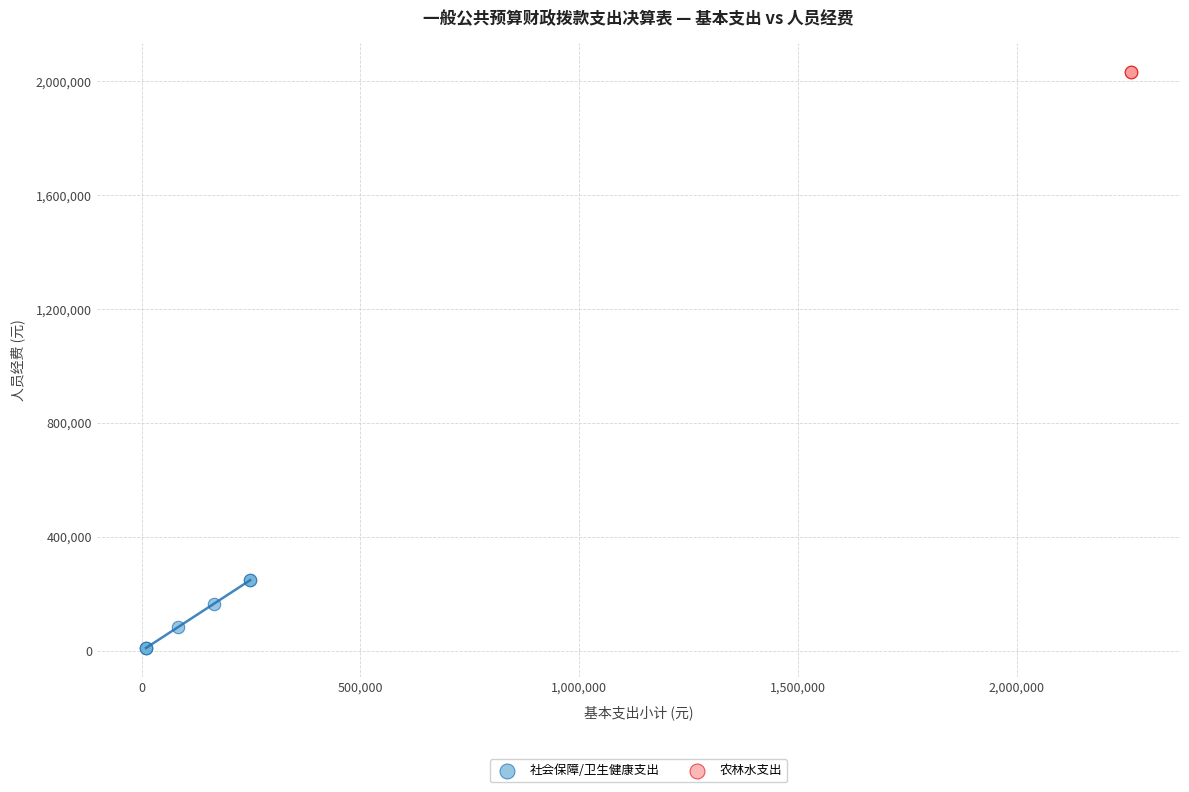

Which series reaches the minimum Y coordinate?

社会保障/卫生健康支出